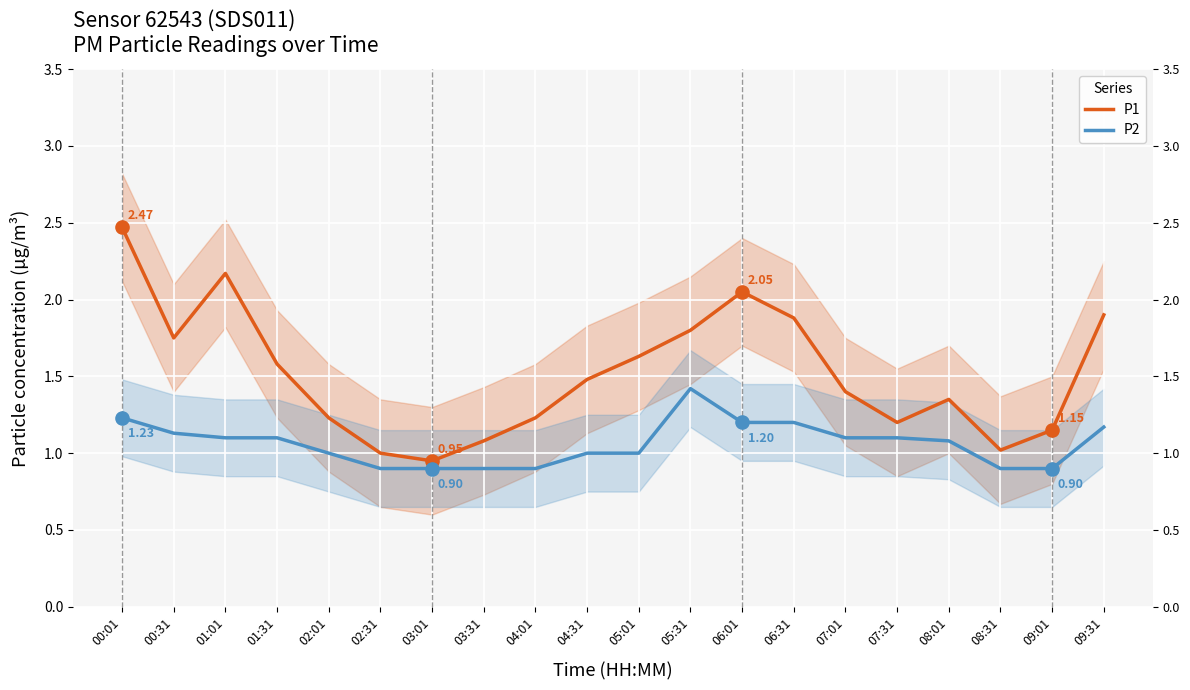

At how many categories does at least one series exceed 1?

18